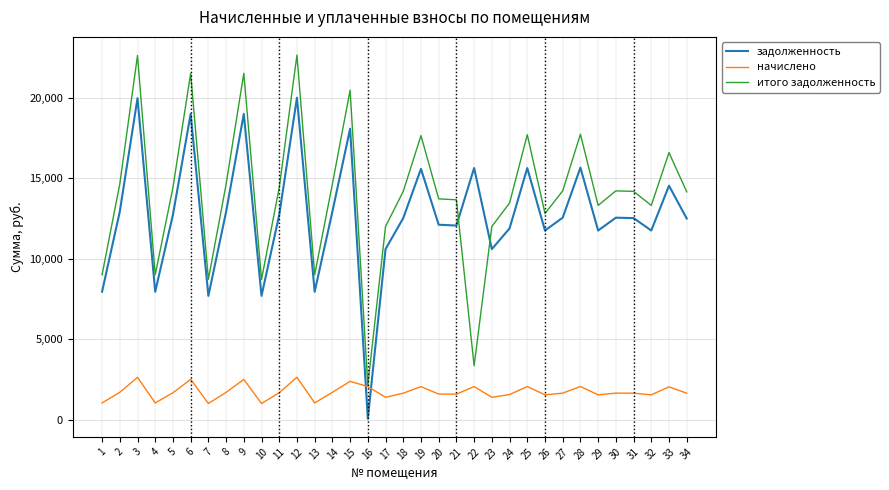

How many times do начислено and задолженность cross each other?

2